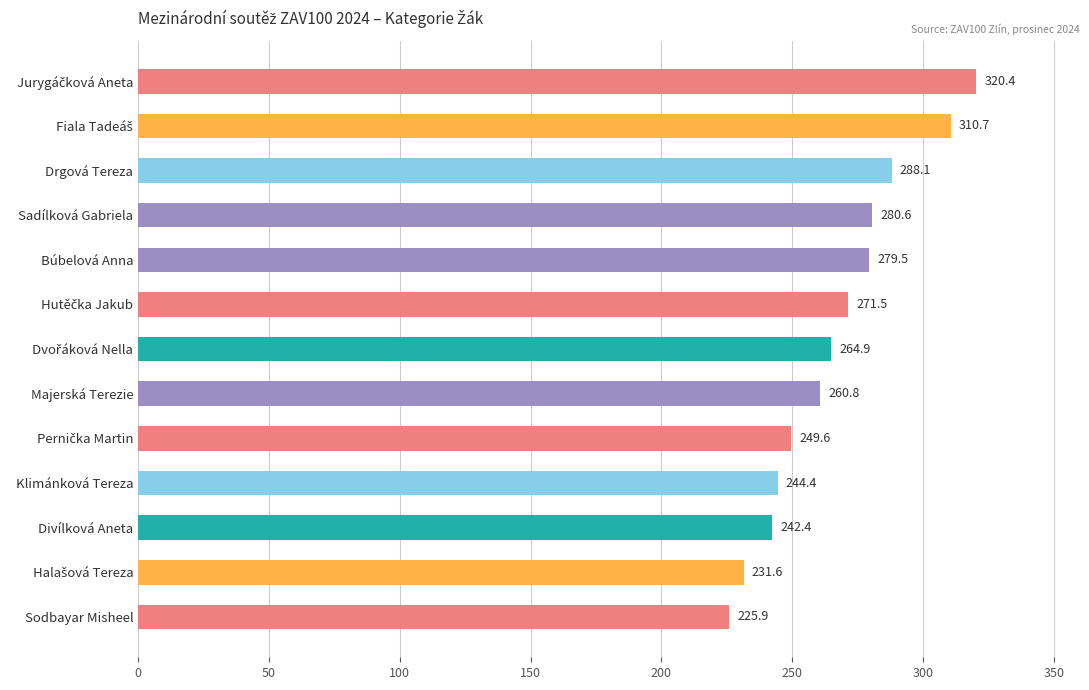

Does the chart contain stacked bars?

No